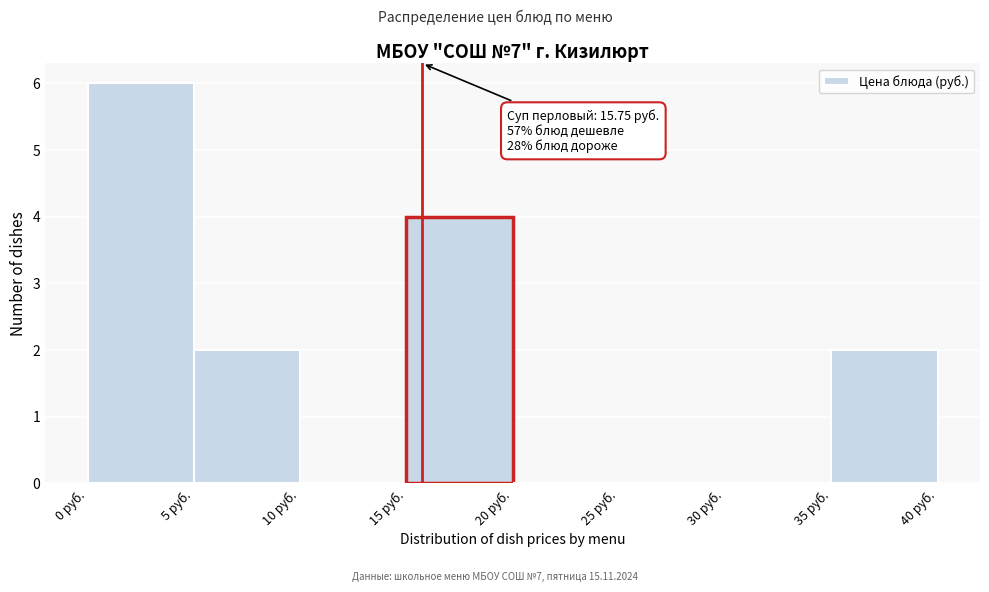

Over which range of the x-axis is the bar tallest?

0 to 5